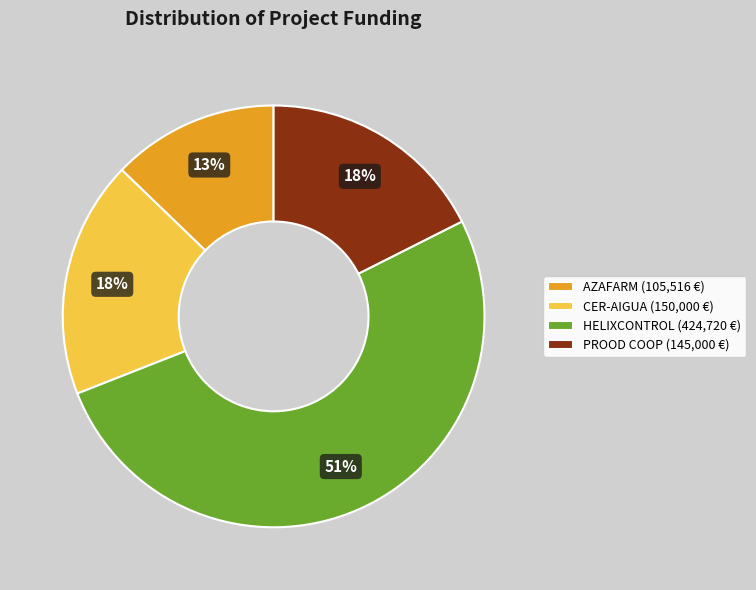

Is the sum of HELIXCONTROL (424,720 €) and CER-AIGUA (150,000 €) greater than half?

Yes